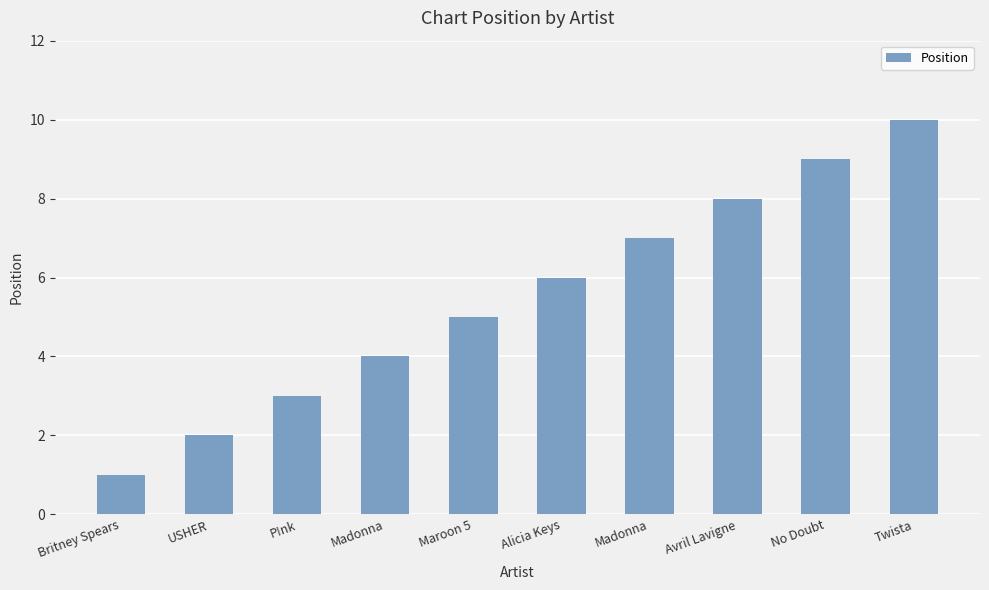

What is the approximate value at Alicia Keys?

6